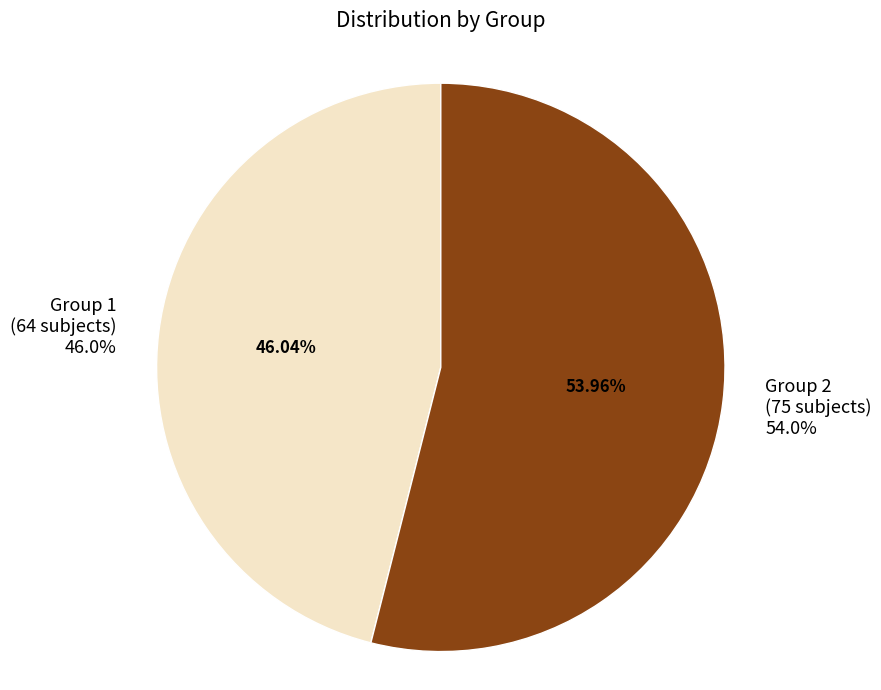

Is the sum of Group 1 and Group 2 greater than half?

Yes